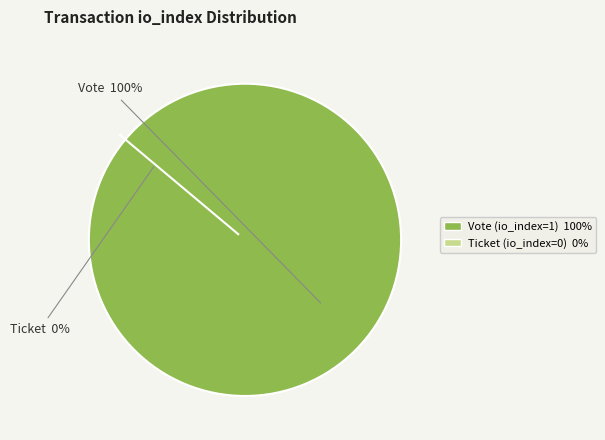

How many segments does this pie chart have?

2